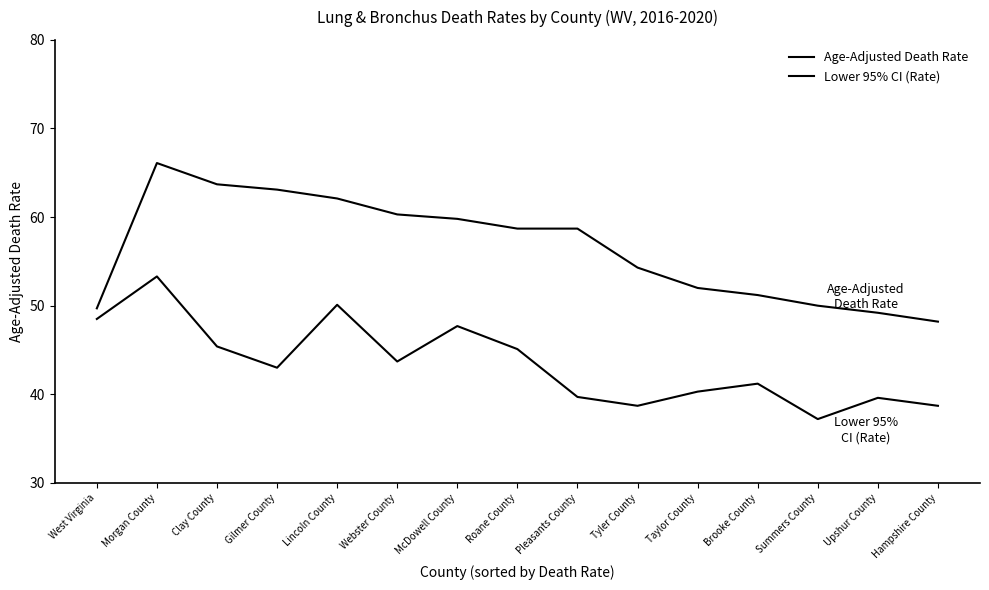

Does the chart have visible grid lines?

No